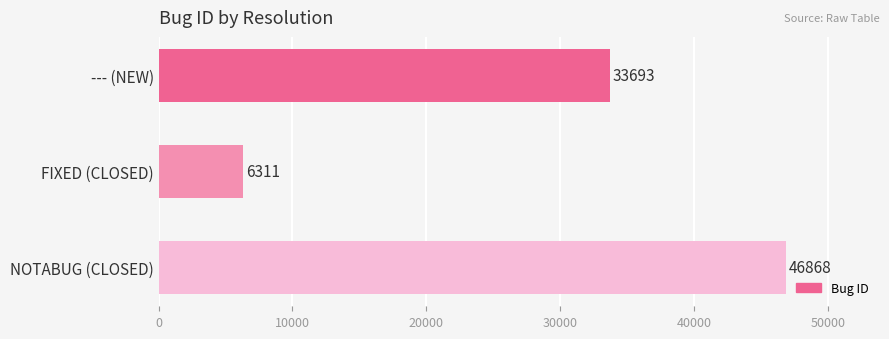

How many values are between 6311 and 46868?

3